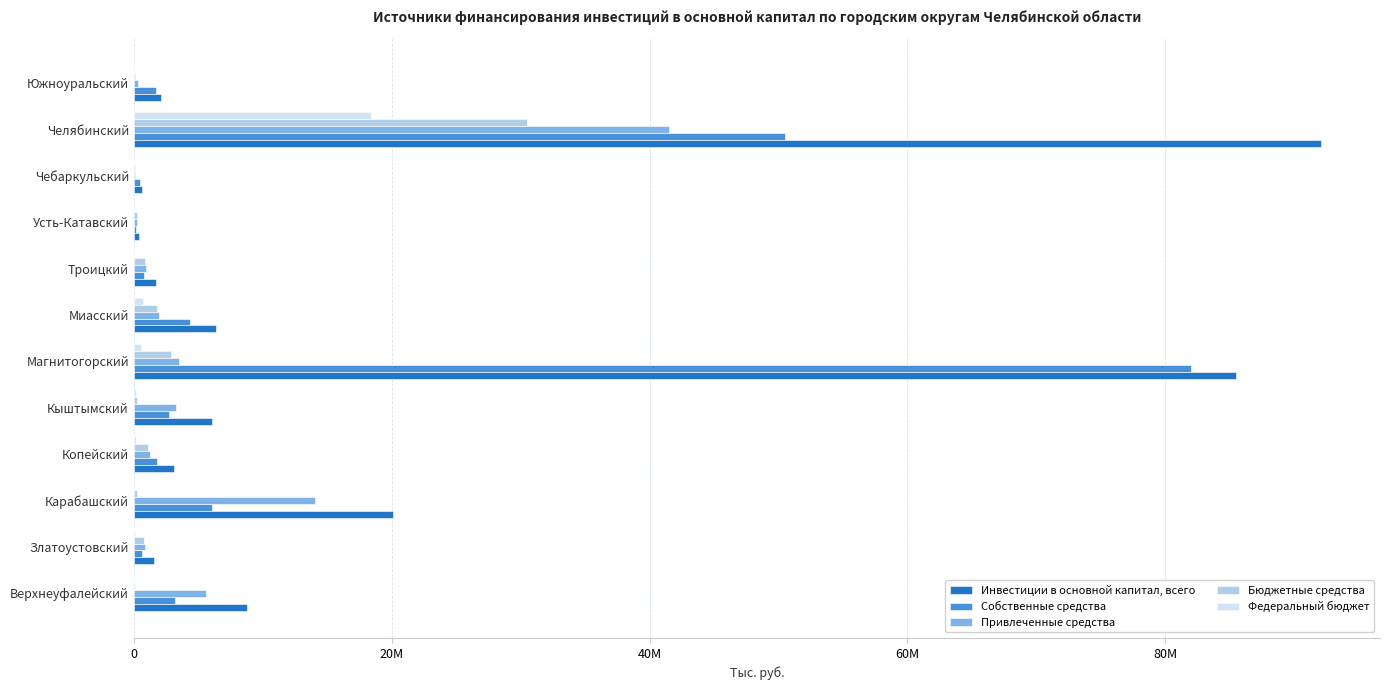

What are all the series names shown in the legend?

Инвестиции в основной капитал, всего, Собственные средства, Привлеченные средства, Бюджетные средства, Федеральный бюджет